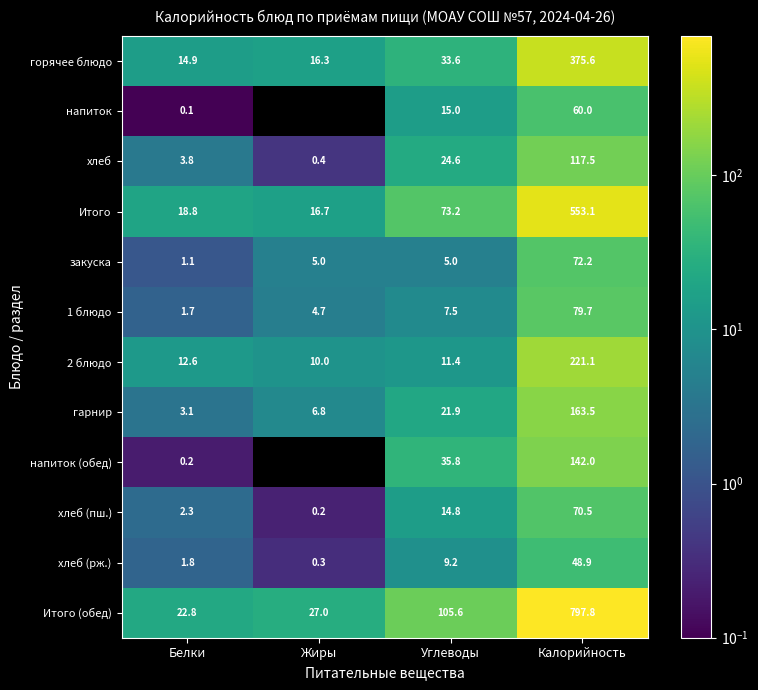

At Калорийность, list the series in order from largest to smallest.

Итого (обед), Итого, горячее блюдо, 2 блюдо, гарнир, напиток (обед), хлеб, 1 блюдо, закуска, хлеб (пш.), напиток, хлеб (рж.)